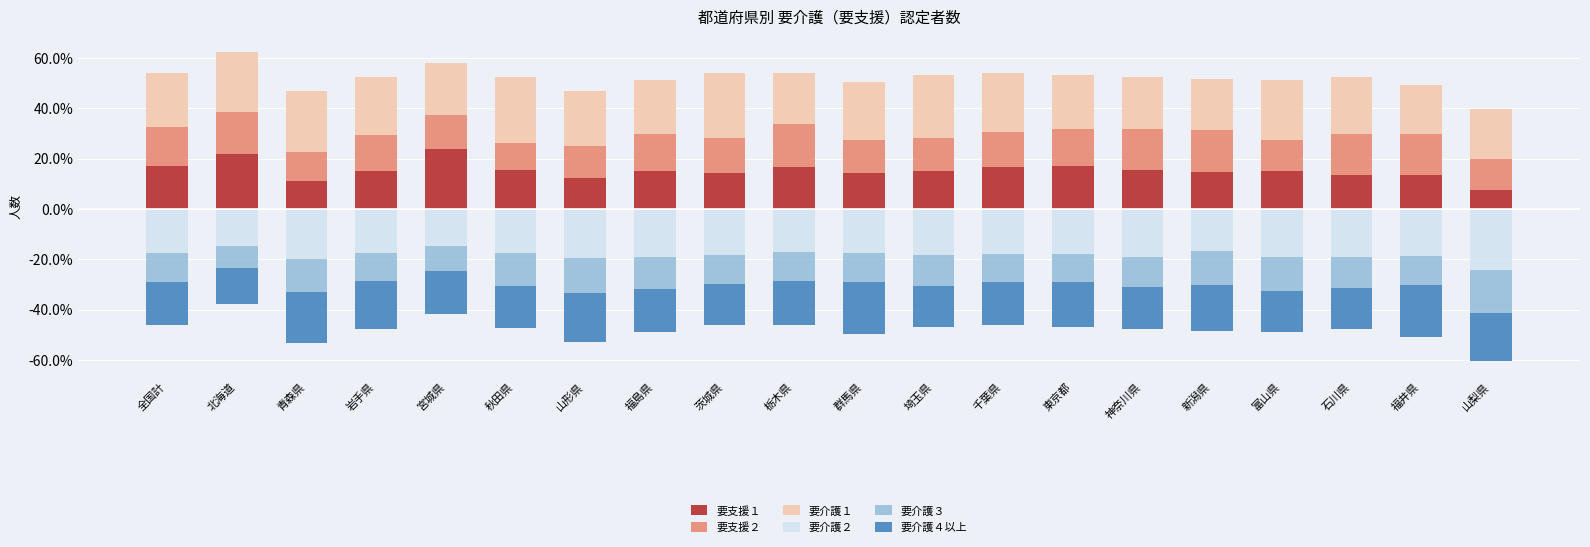

Reading left to right, extract all data points from this chart.

要支援１: 全国計=16.9	北海道=22.0	青森県=11.2	岩手県=15.1	宮城県=23.6	秋田県=15.6	山形県=12.3	福島県=15.2	茨城県=14.1	栃木県=16.8	群馬県=14.3	埼玉県=14.9	千葉県=16.6	東京都=17.2	神奈川県=15.5	新潟県=14.5	富山県=15.0	石川県=13.5	福井県=13.5	山梨県=7.4
要支援２: 全国計=15.5	北海道=16.4	青森県=11.6	岩手県=14.4	宮城県=13.7	秋田県=10.7	山形県=12.5	福島県=14.7	茨城県=13.9	栃木県=16.9	群馬県=13.1	埼玉県=13.2	千葉県=13.7	東京都=14.4	神奈川県=16.3	新潟県=16.8	富山県=12.3	石川県=16.4	福井県=16.0	山梨県=12.2
要介護１: 全国計=21.6	北海道=23.9	青森県=23.9	岩手県=22.7	宮城県=20.7	秋田県=26.2	山形県=22.2	福島県=21.5	茨城県=26.0	栃木県=20.3	群馬県=23.1	埼玉県=24.8	千葉県=23.4	東京都=21.6	神奈川県=20.5	新潟県=20.3	富山県=23.9	石川県=22.4	福井県=19.7	山梨県=20.0
要介護２: 全国計=-17.5	北海道=-14.9	青森県=-19.9	岩手県=-17.6	宮城県=-14.8	秋田県=-17.6	山形県=-19.4	福島県=-19.0	茨城県=-18.1	栃木県=-17.2	群馬県=-17.5	埼玉県=-18.3	千葉県=-18.1	東京都=-17.7	神奈川県=-19.3	新潟県=-16.9	富山県=-18.9	石川県=-18.9	福井県=-18.8	山梨県=-24.4
要介護３: 全国計=-11.5	北海道=-8.7	青森県=-12.9	岩手県=-10.9	宮城県=-9.8	秋田県=-12.9	山形県=-13.9	福島県=-12.6	茨城県=-11.7	栃木県=-11.4	群馬県=-11.7	埼玉県=-12.4	千葉県=-11.1	東京都=-11.4	神奈川県=-11.7	新潟県=-13.1	富山県=-13.5	石川県=-12.6	福井県=-11.4	山梨県=-16.9
要介護４以上: 全国計=-17.0	北海道=-14.1	青森県=-20.5	岩手県=-19.2	宮城県=-17.3	秋田県=-16.9	山形県=-19.7	福島県=-17.0	茨城県=-16.1	栃木県=-17.5	群馬県=-20.3	埼玉県=-16.3	千葉県=-17.0	東京都=-17.6	神奈川県=-16.8	新潟県=-18.3	富山県=-16.3	石川県=-16.2	福井県=-20.5	山梨県=-19.1